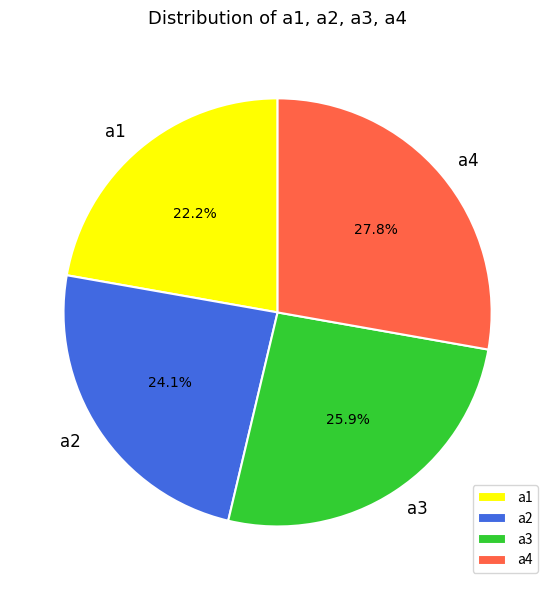

Rank the categories by value from lowest to highest.

a1, a2, a3, a4